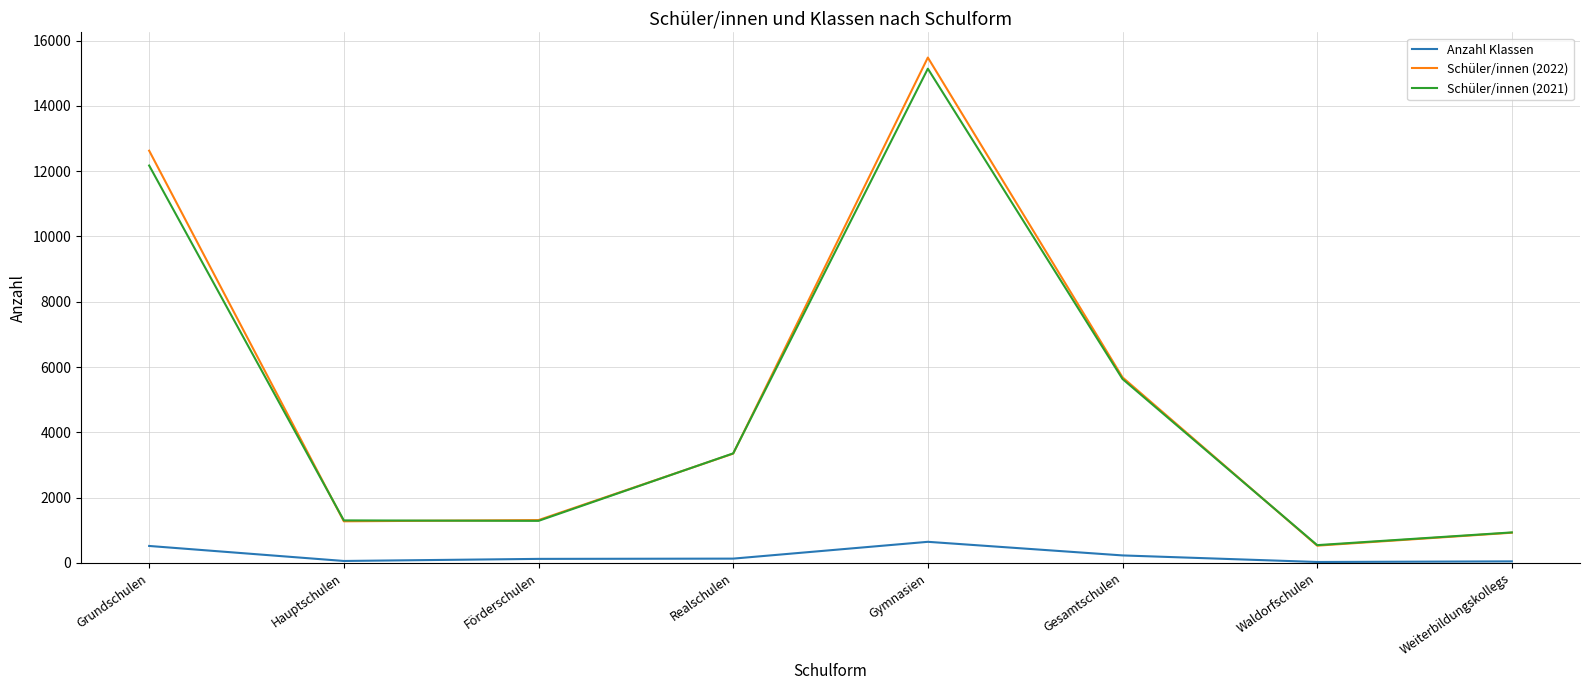

Is the value of Anzahl Klassen at Förderschulen greater than the value of Schüler/innen (2021) at Förderschulen?

No